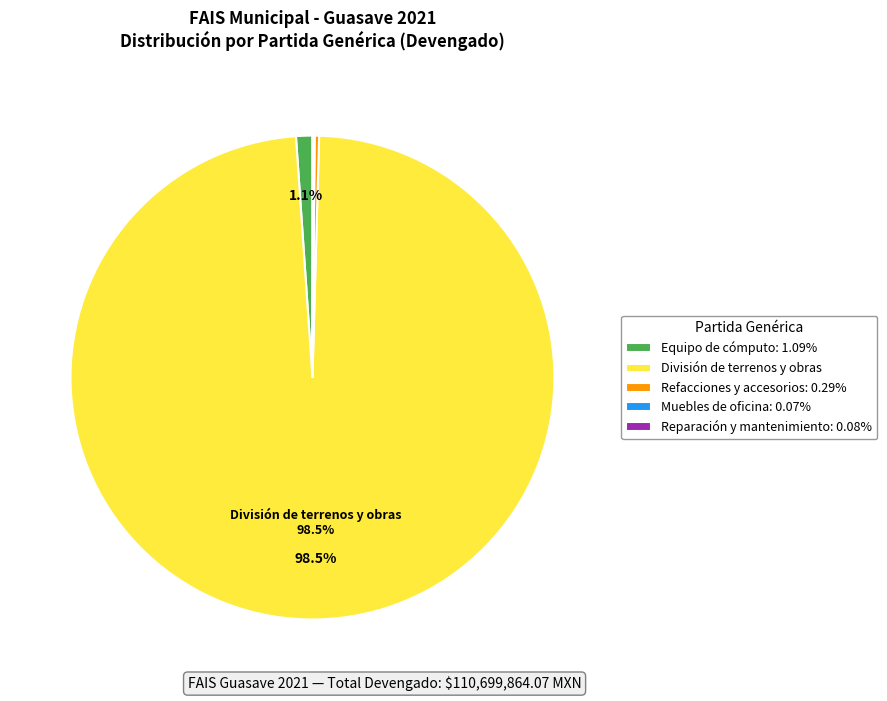

Which category has the biggest portion of the pie?

División de terrenos y obras